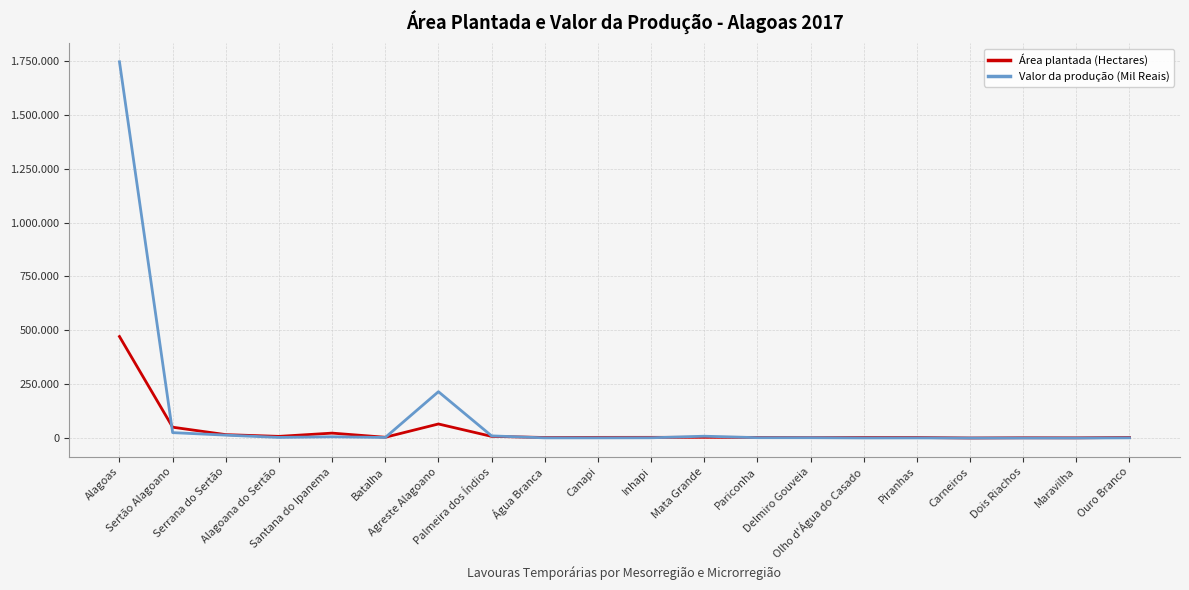

At which category does Valor da produção (Mil Reais) reach its first local valley?

Alagoana do Sertão